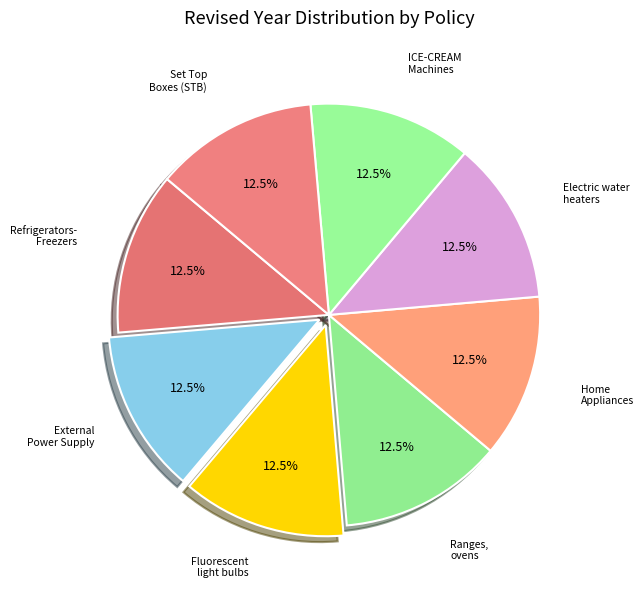

How many slices are in this pie chart?

8